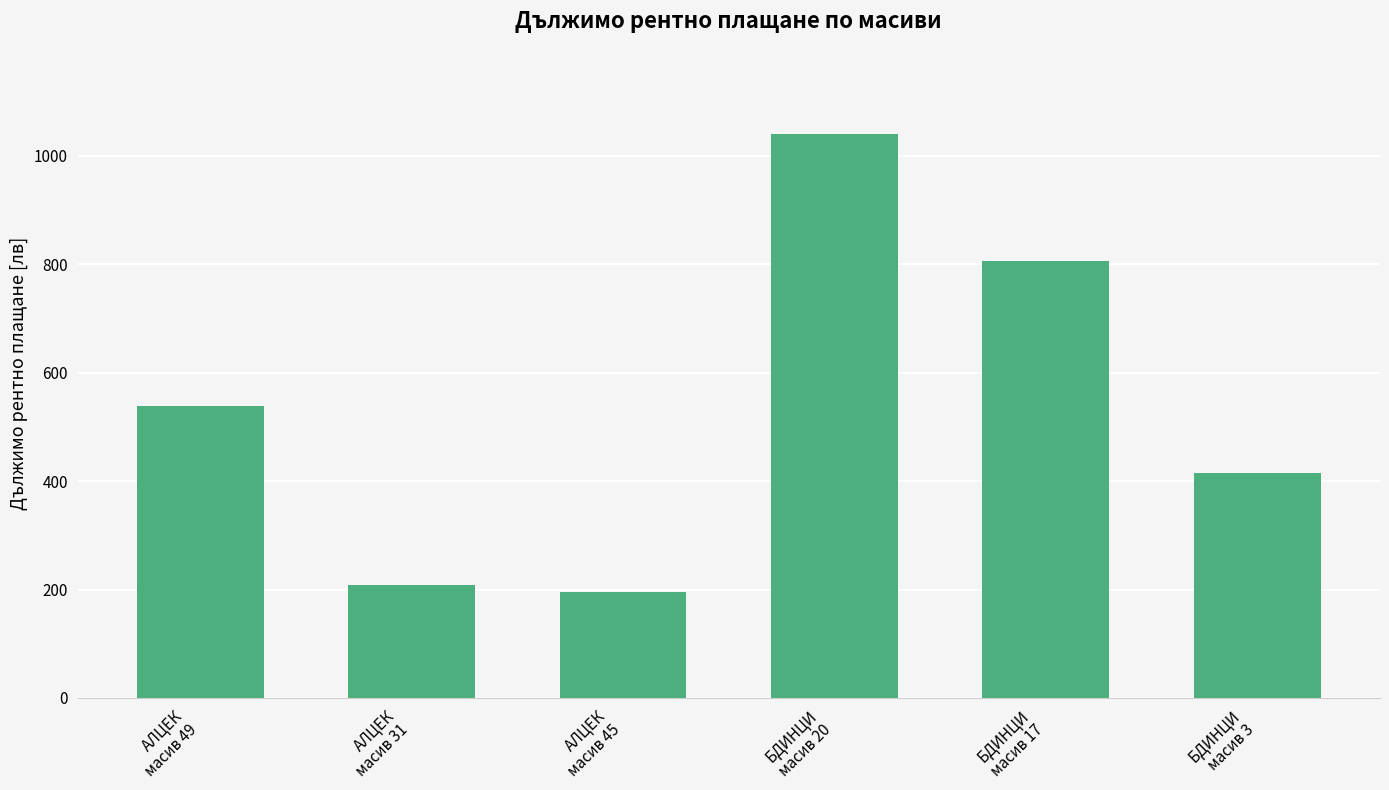

Approximately how many times larger is the value at БДИНЦИ
масив 17 compared to АЛЦЕК
масив 49?

1.5